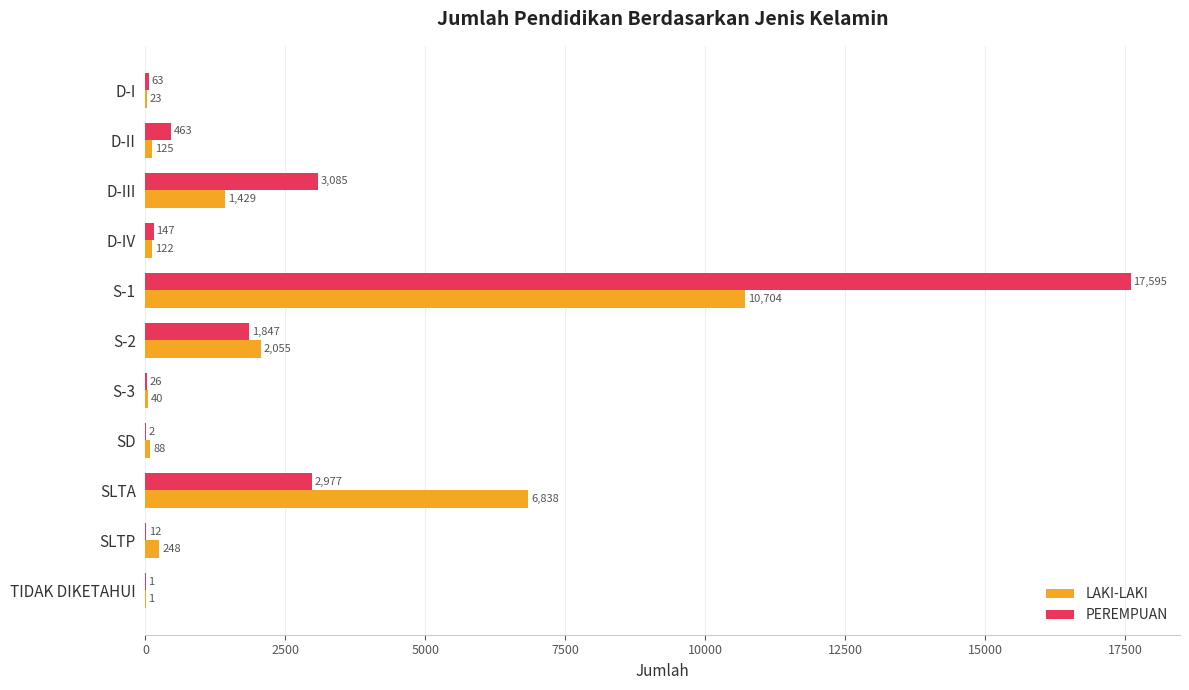

Is the value of LAKI-LAKI at SLTP greater than the value of PEREMPUAN at S-1?

No